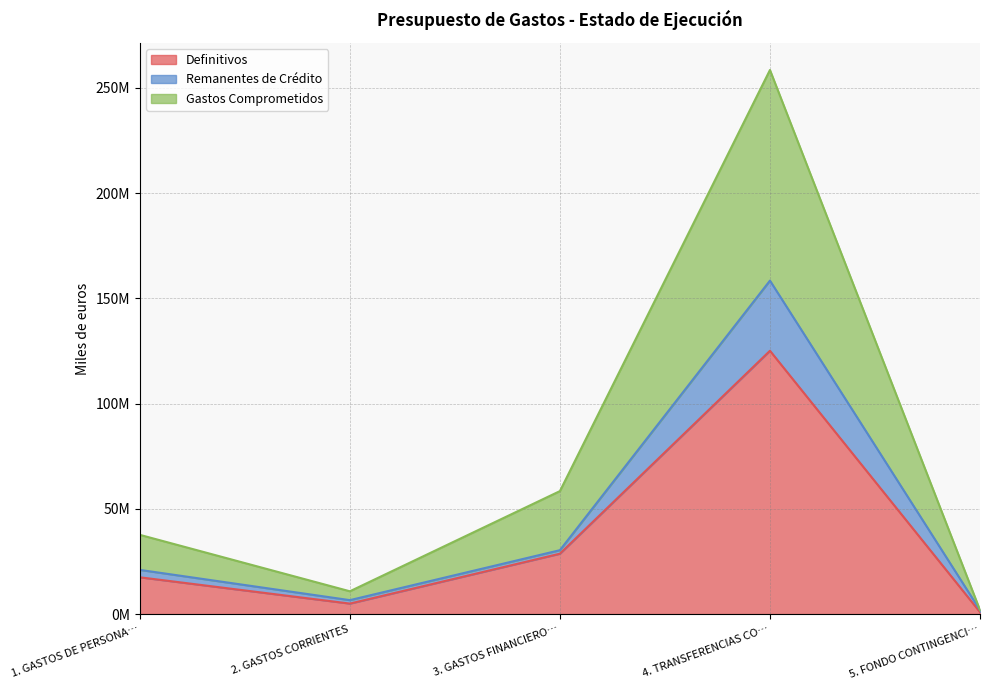

Where is the first local minimum for Remanentes de Crédito?

2. GASTOS CORRIENTES